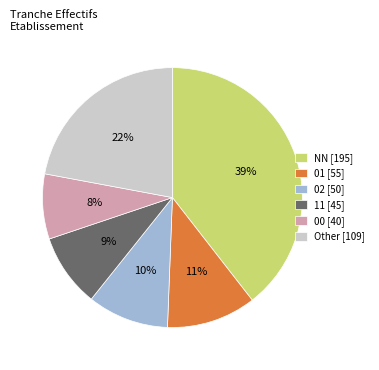

Combined, do 01 [55] and 00 [40] account for over 50%?

No